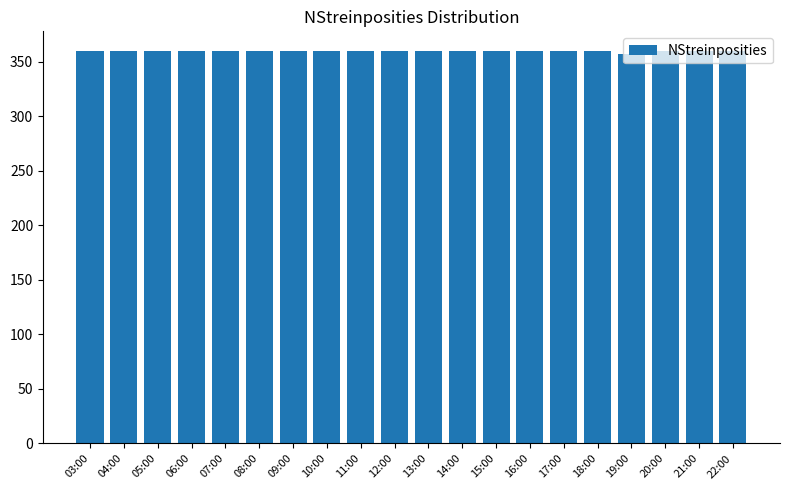

Reading right to left, extract all data points from this chart.

22:00=360	21:00=360	20:00=360	19:00=357	18:00=360	17:00=360	16:00=360	15:00=360	14:00=360	13:00=360	12:00=360	11:00=360	10:00=360	09:00=360	08:00=360	07:00=360	06:00=360	05:00=360	04:00=360	03:00=360